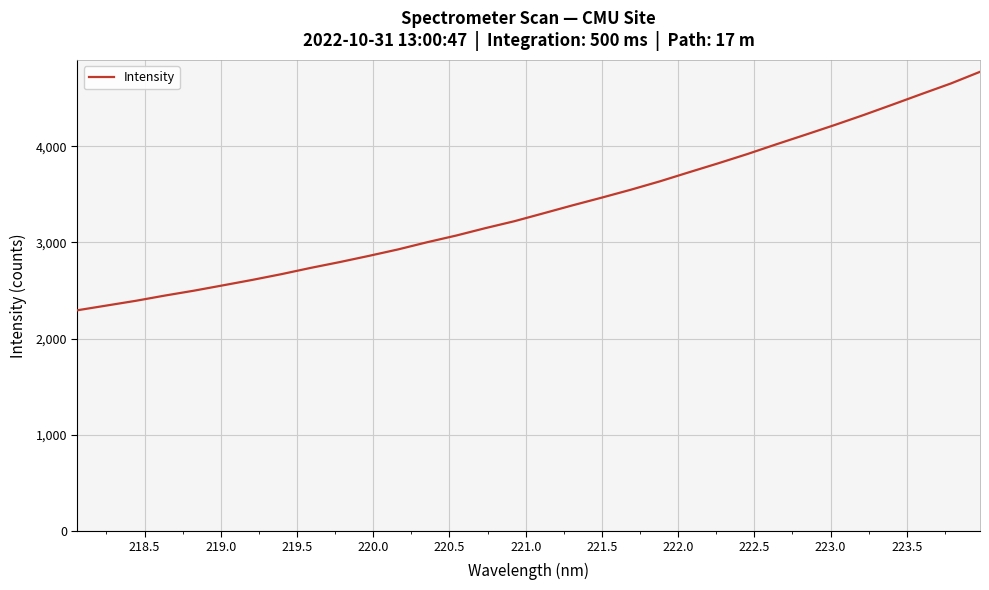

What is the minimum value shown in the chart?

2295.3